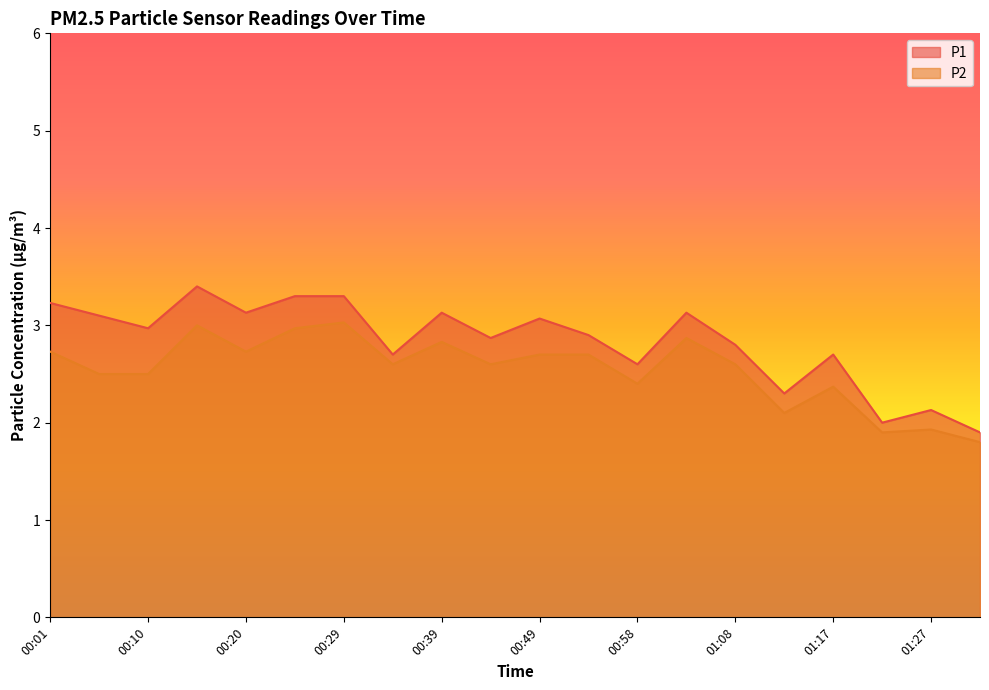

Is the value of P1 at 00:44 greater than the value of P2 at 00:01?

Yes